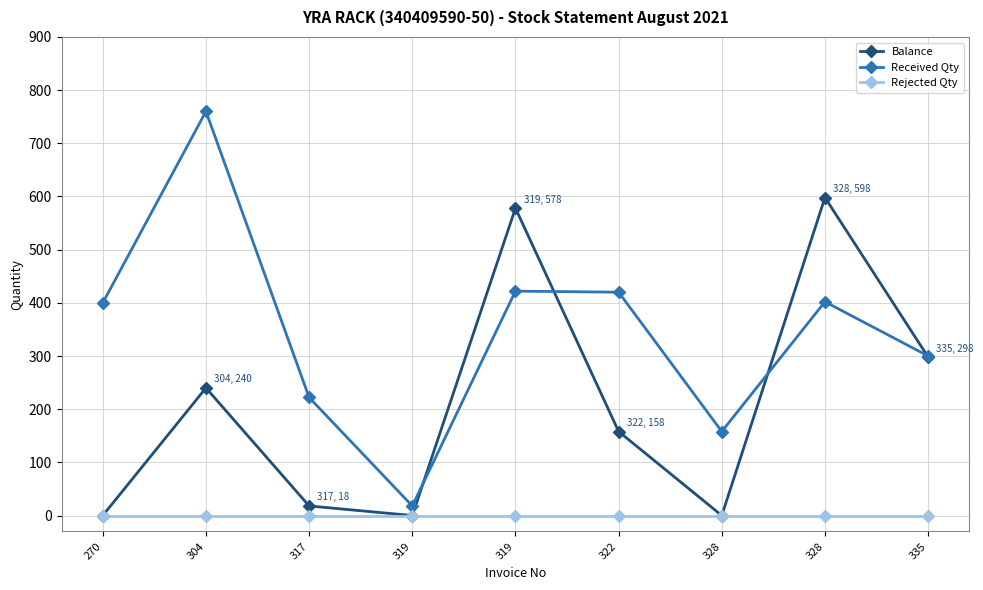

True or false: Balance and Rejected Qty cross at least once.

False